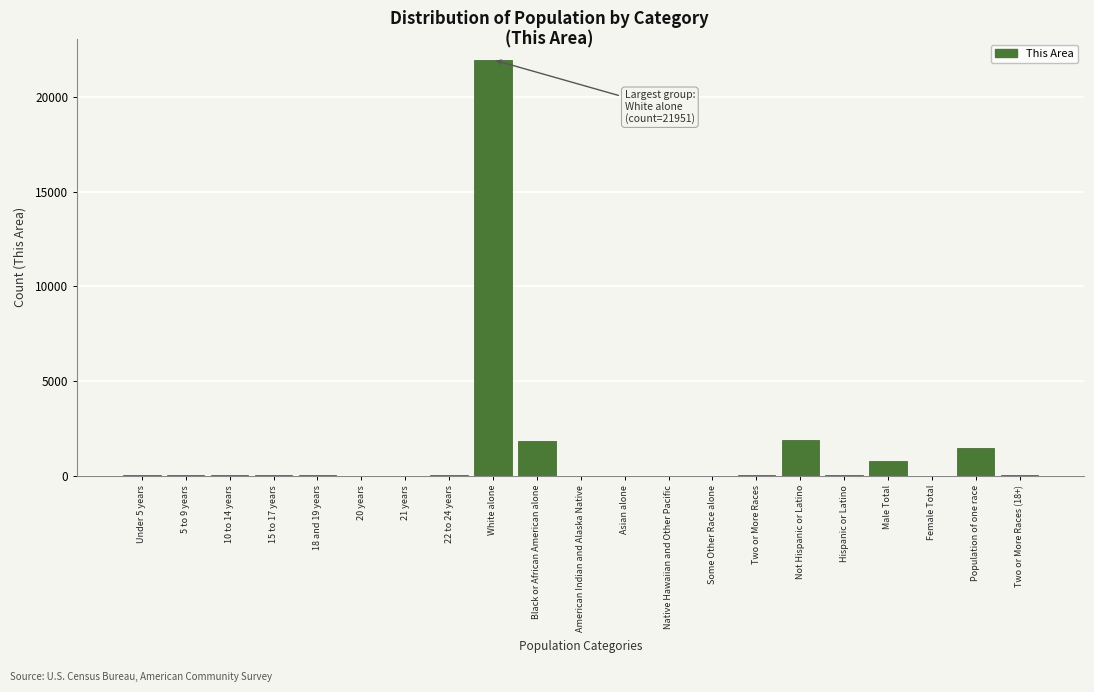

Is it true that the value at White alone is 31837?

False